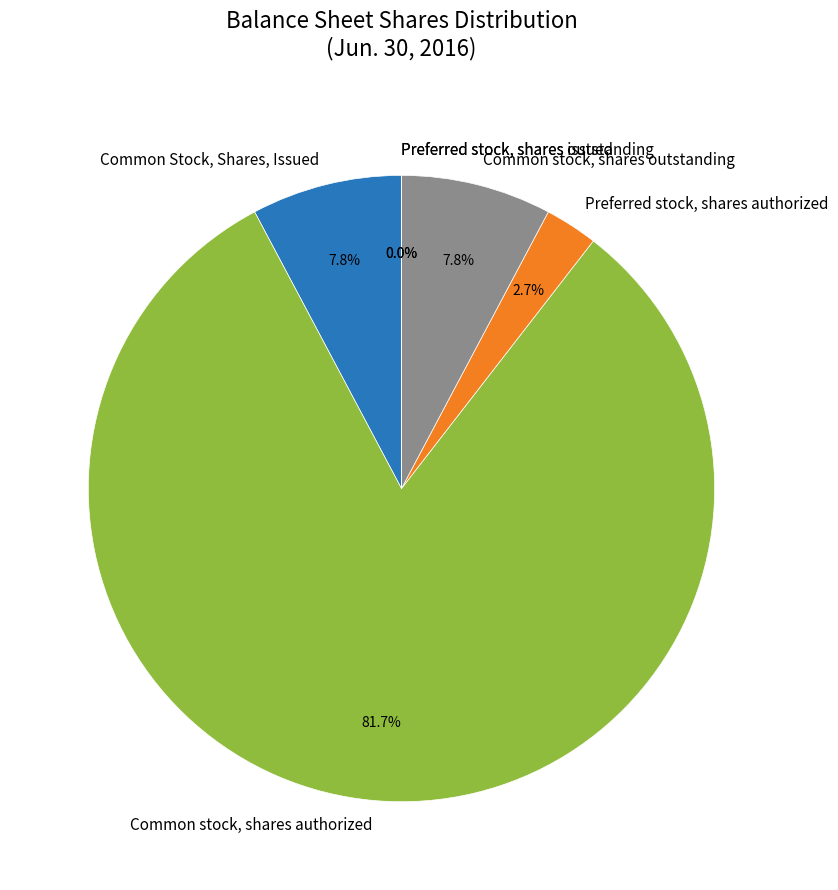

How much of the chart is everything except Common stock, shares outstanding?

92.2%